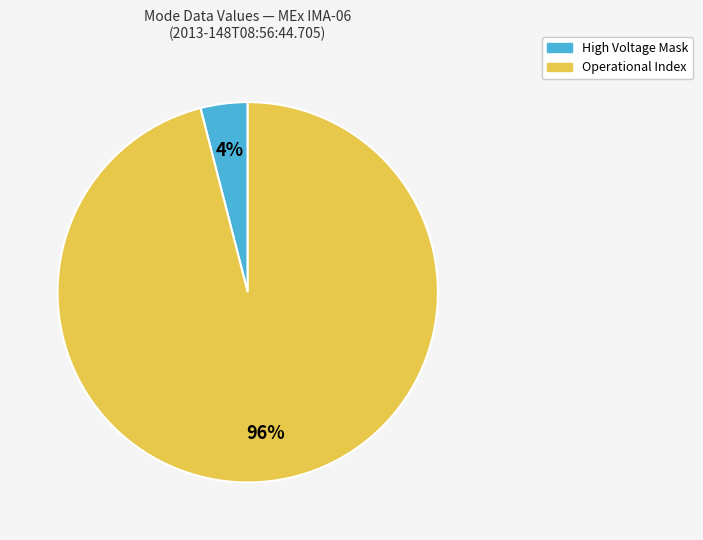

What is the largest slice in the pie chart?

Operational Index